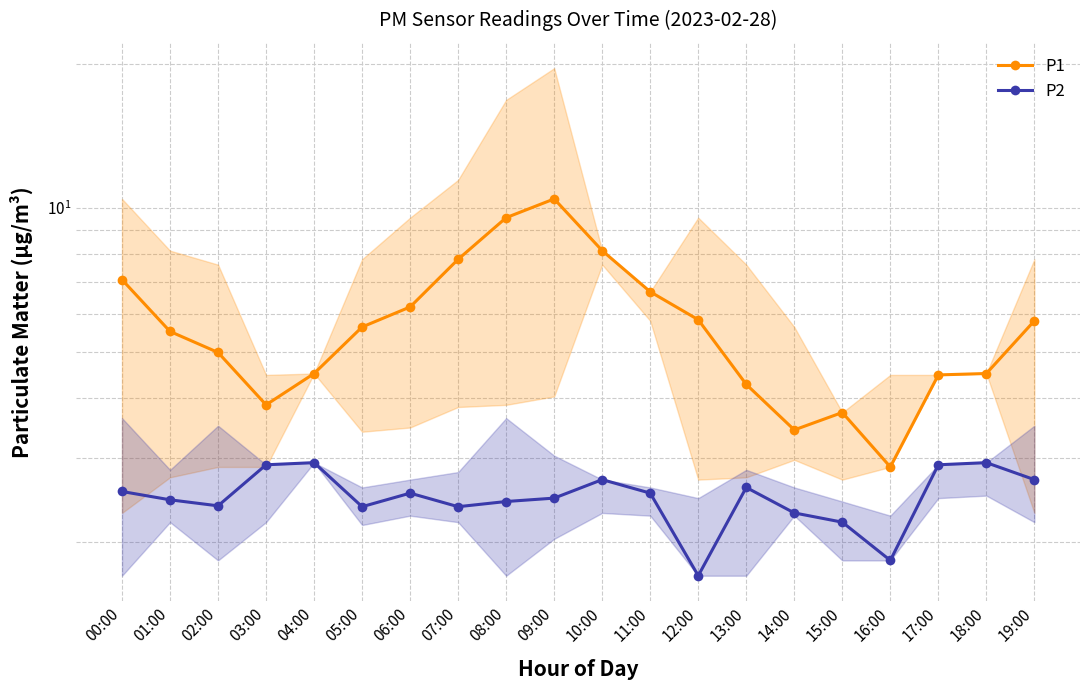

List the series in order of their peak value, lowest first.

P2, P1